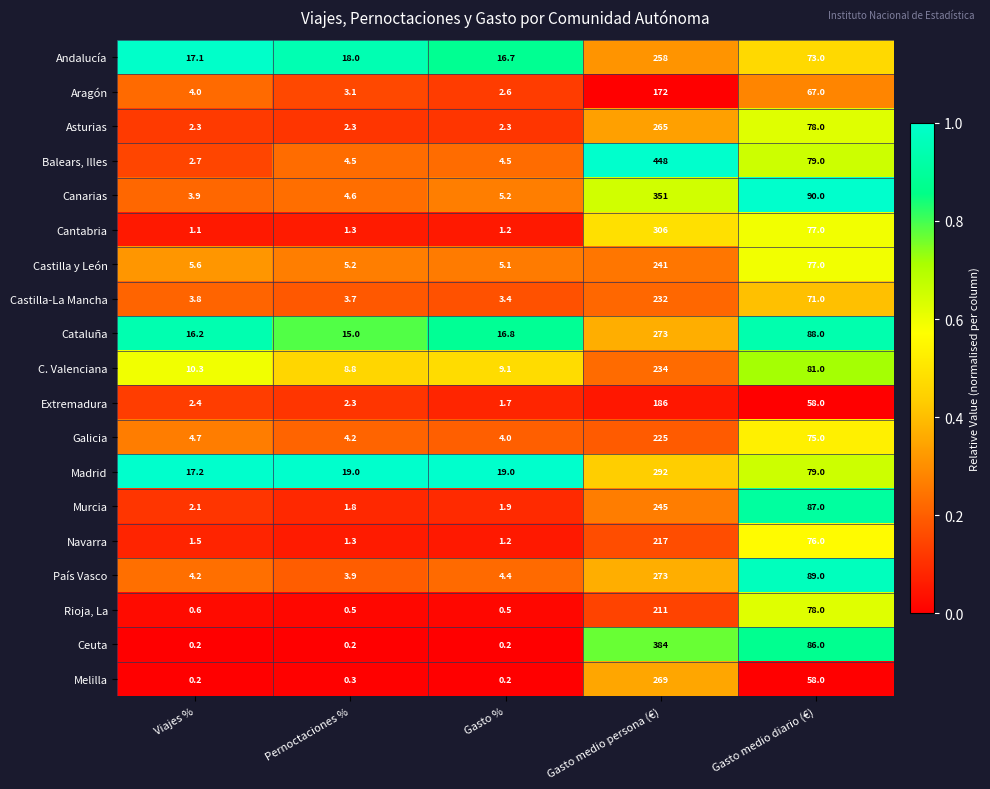

What is the difference between the maximum and minimum values in the Murcia series?

243.2